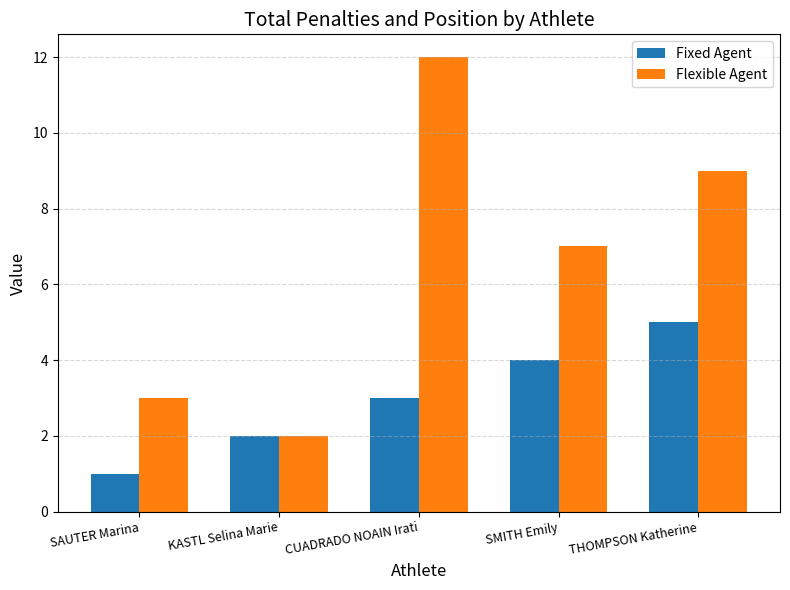

What is the label of the 4th bar from the left?

SMITH Emily